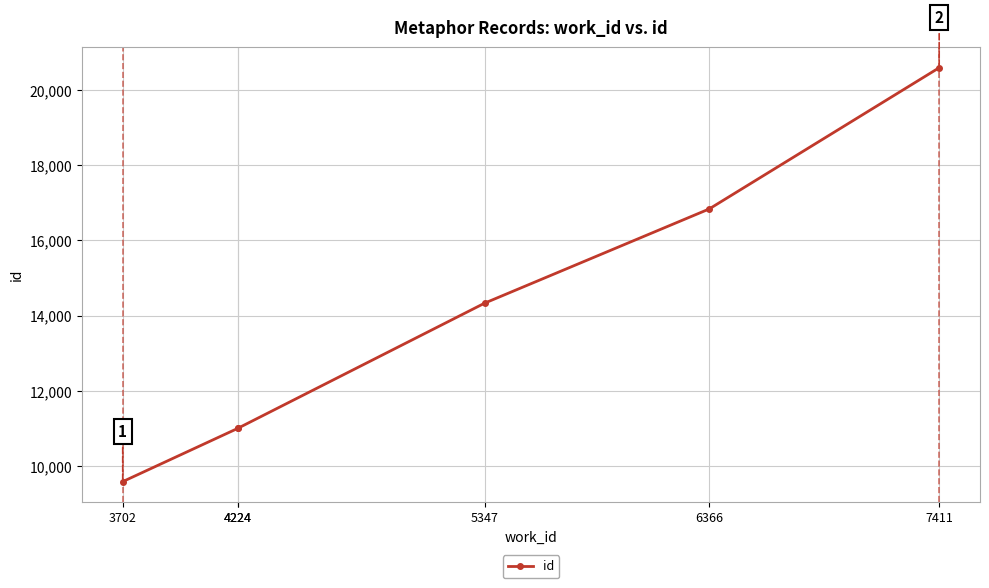

What is the difference between the maximum and minimum values?

10999